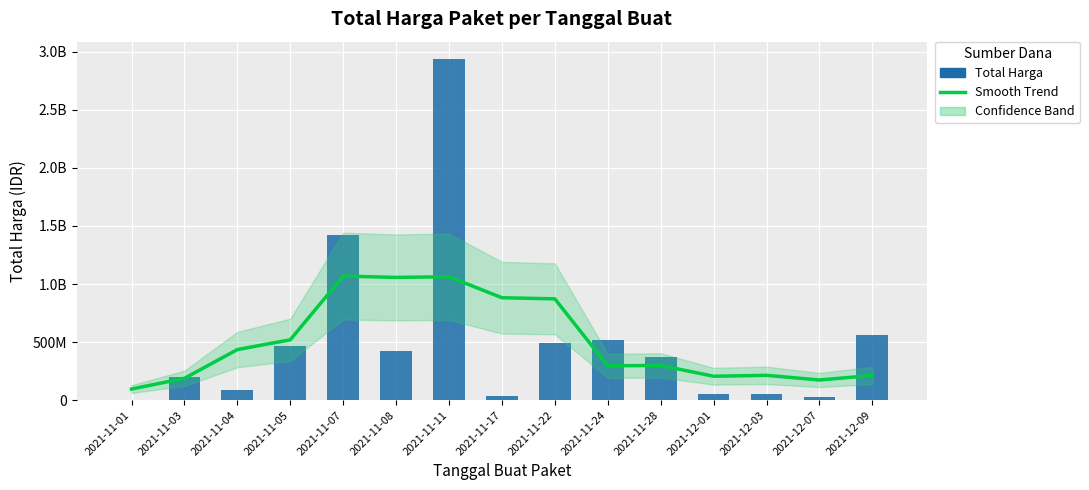

Which series has the largest range (max minus min)?

Total Harga